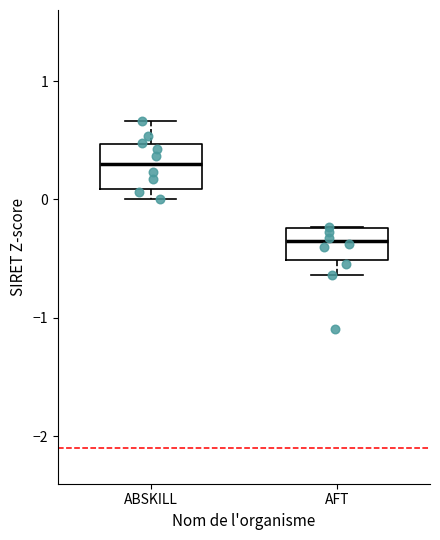

Reading left to right, transcribe this box plot: for each box, give where its median line is, the range the box spans, and where its two whiskers end, as read against the y-axis. The values are not printed on the chart, so give them approximately, as read against the axis.

ABSKILL: median 0.3, box 0.1 to 0.5, whiskers 0.0 to 0.7
AFT: median -0.3, box -0.5 to -0.2, whiskers -0.6 to -0.2